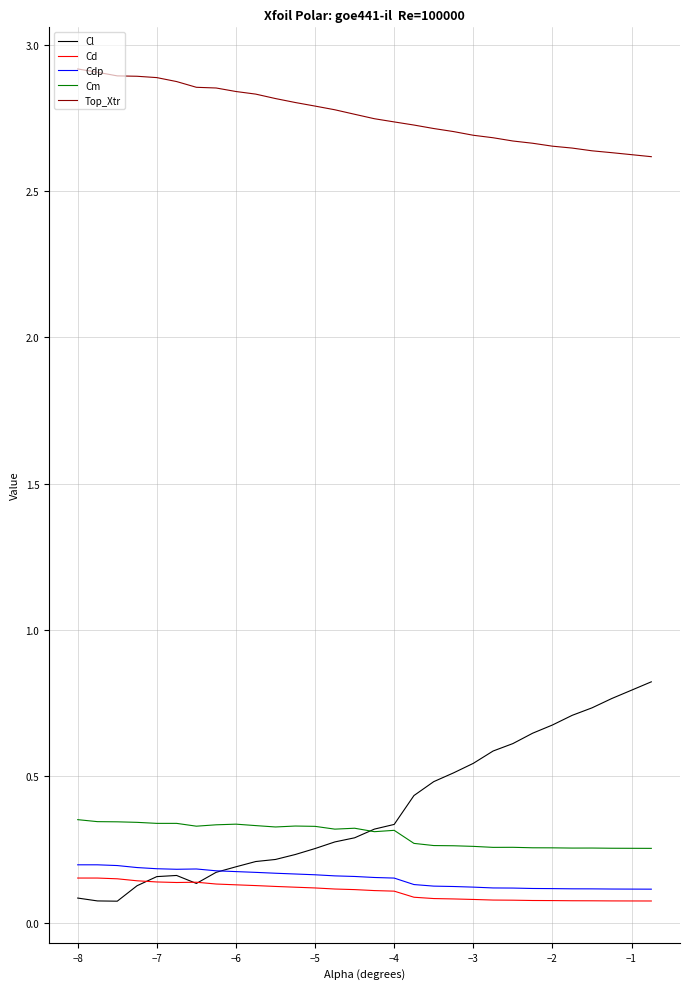

Which series has the largest range (max minus min)?

Cl